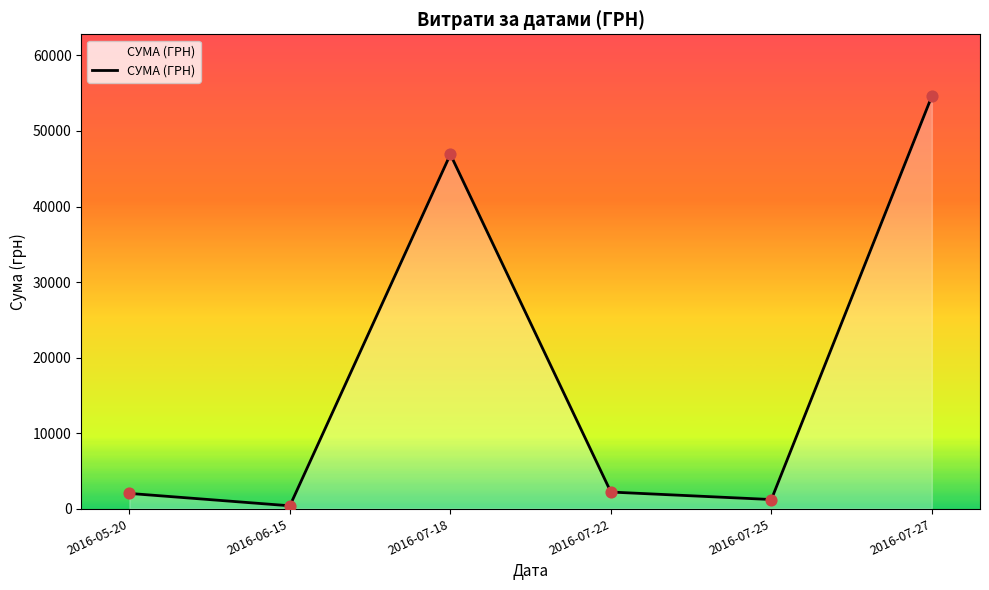

What is the change in value from 2016-07-22 to 2016-07-27?

+52424.0